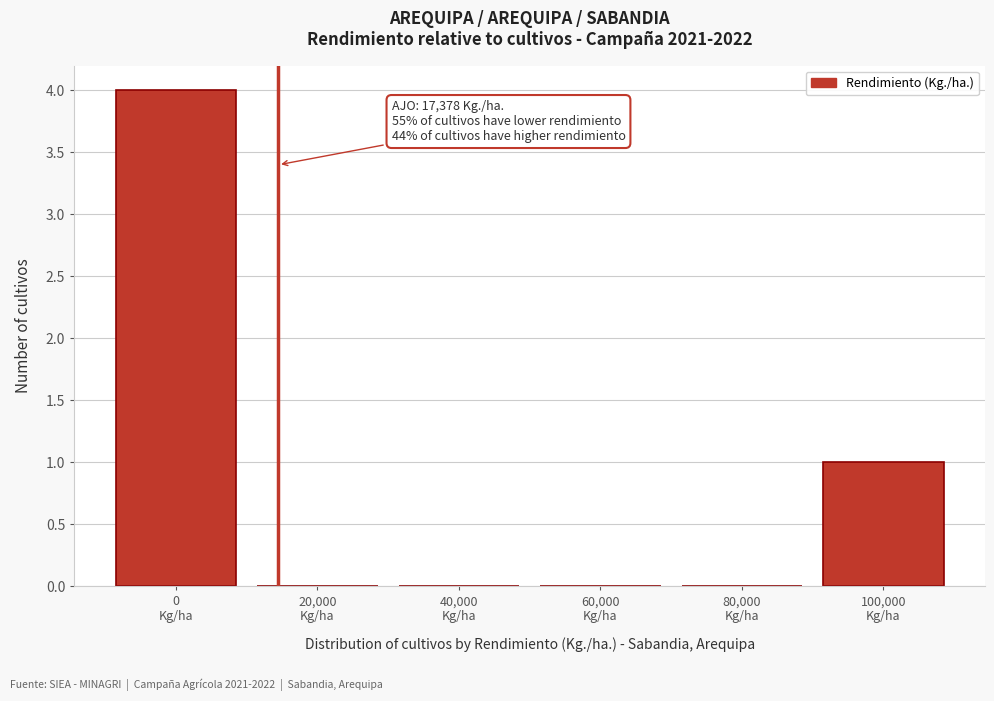

What is the greatest value displayed?

4